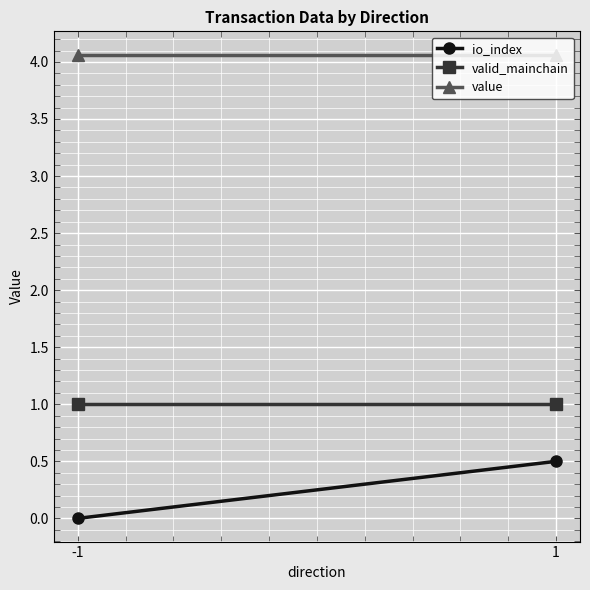

Rank the series by their maximum value, from highest to lowest.

value, valid_mainchain, io_index